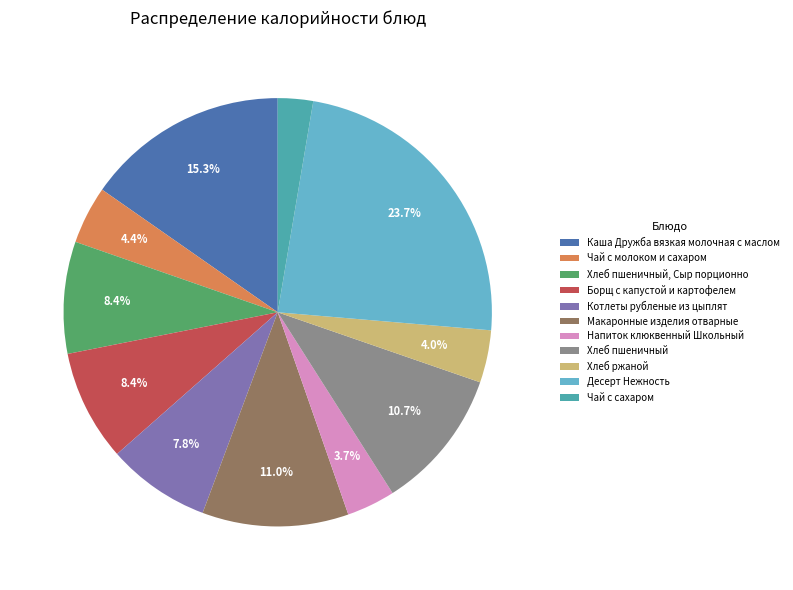

To the nearest percent, what percentage of the pie is Борщ с капустой и картофелем?

8%